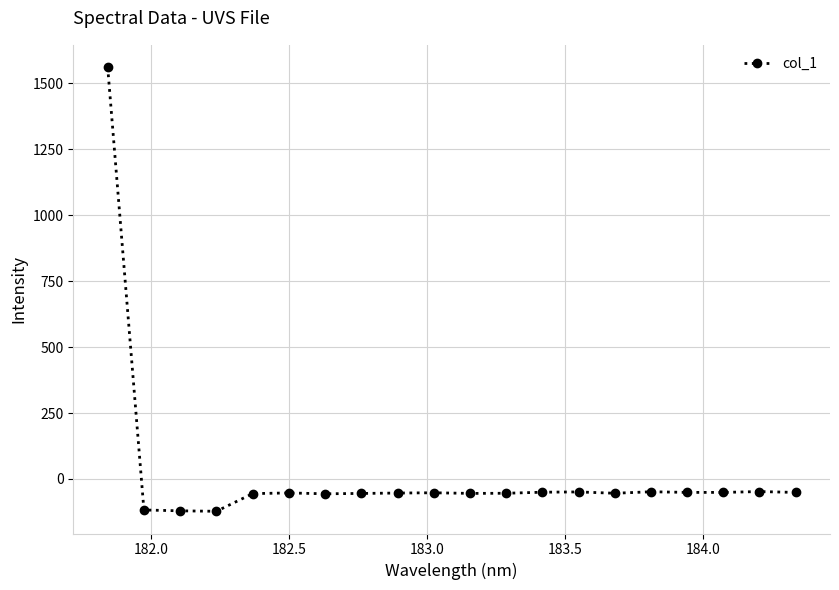

What is the greatest value displayed?

1561.8